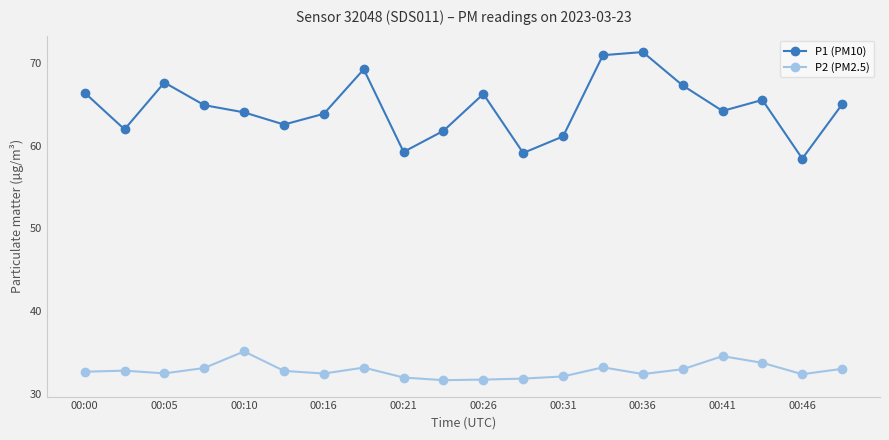

In P1 (PM10), how many points are lower than both neighbors (excluding endpoints)?

6